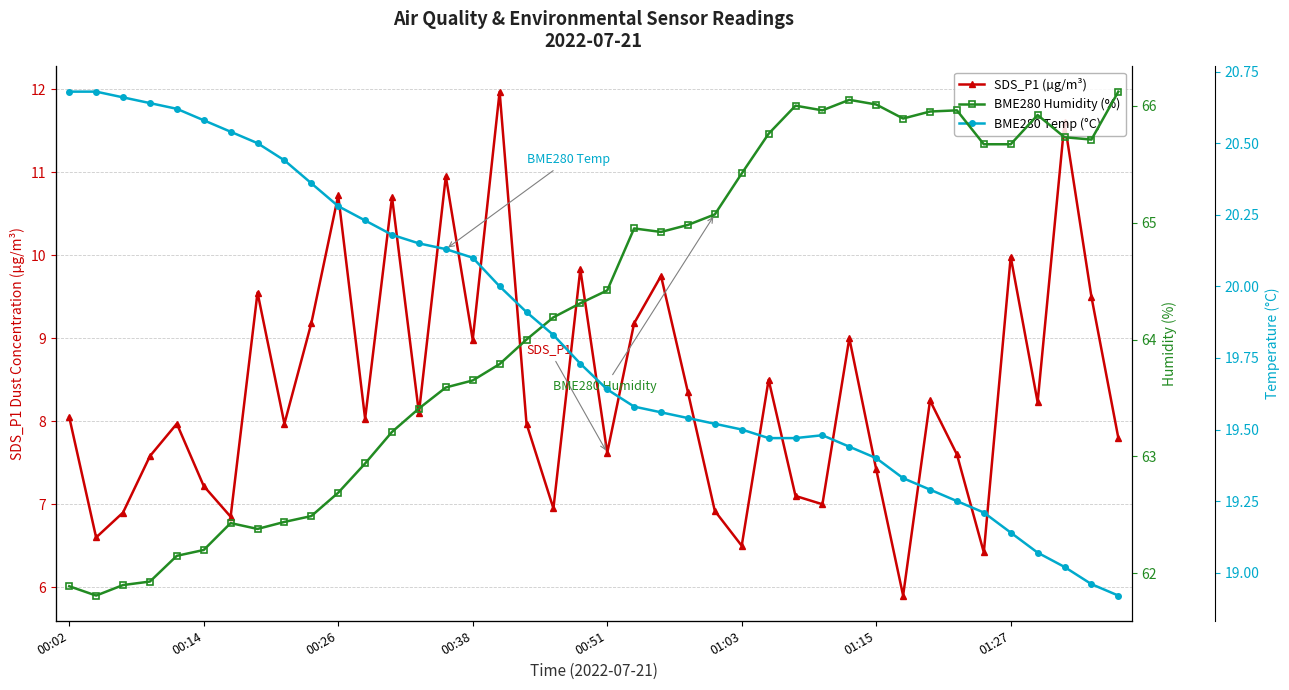

What is the spread (max minus min) of values at 27?

58.9